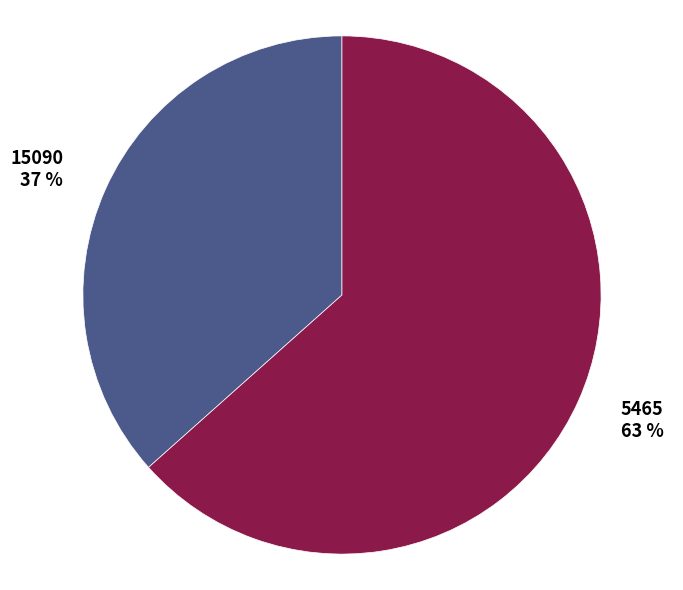

The 5465 slice represents 63% of the pie. True or false?

True